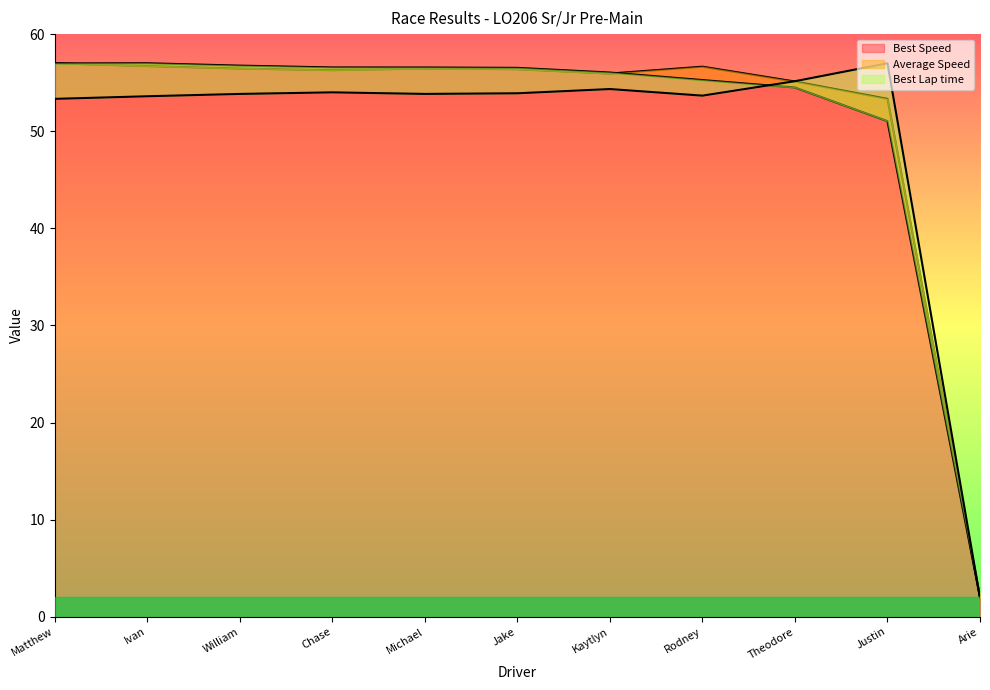

Rank the series by their average value, from highest to lowest.

Best Speed, Average Speed, Best Lap time